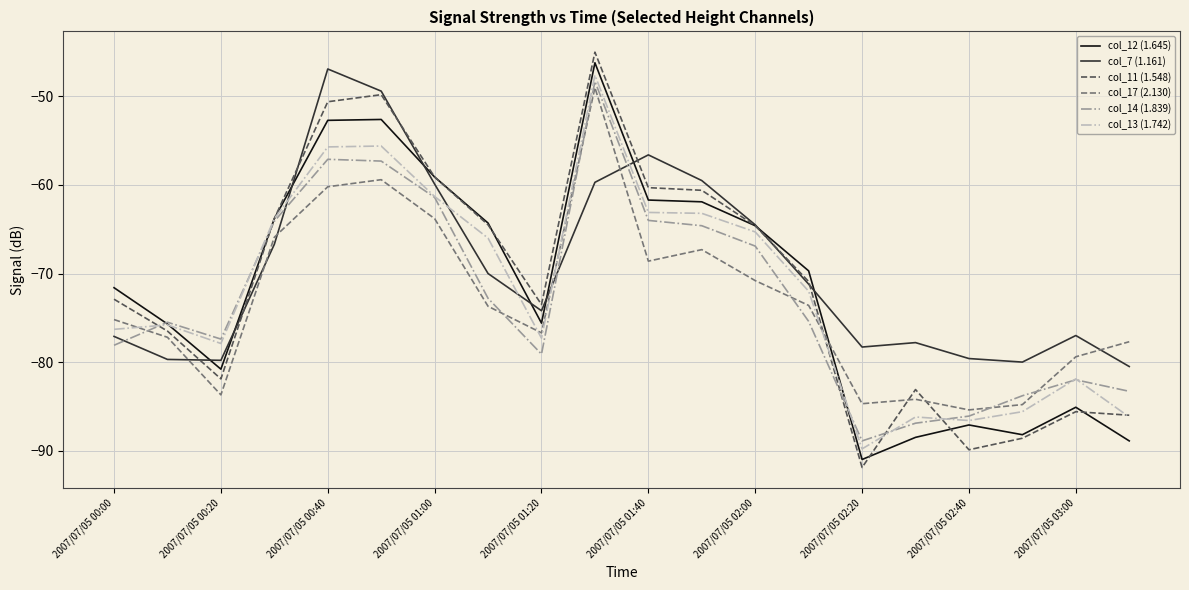

After their last crossing, which series has the higher values: col_7 (1.161) or col_13 (1.742)?

col_7 (1.161)